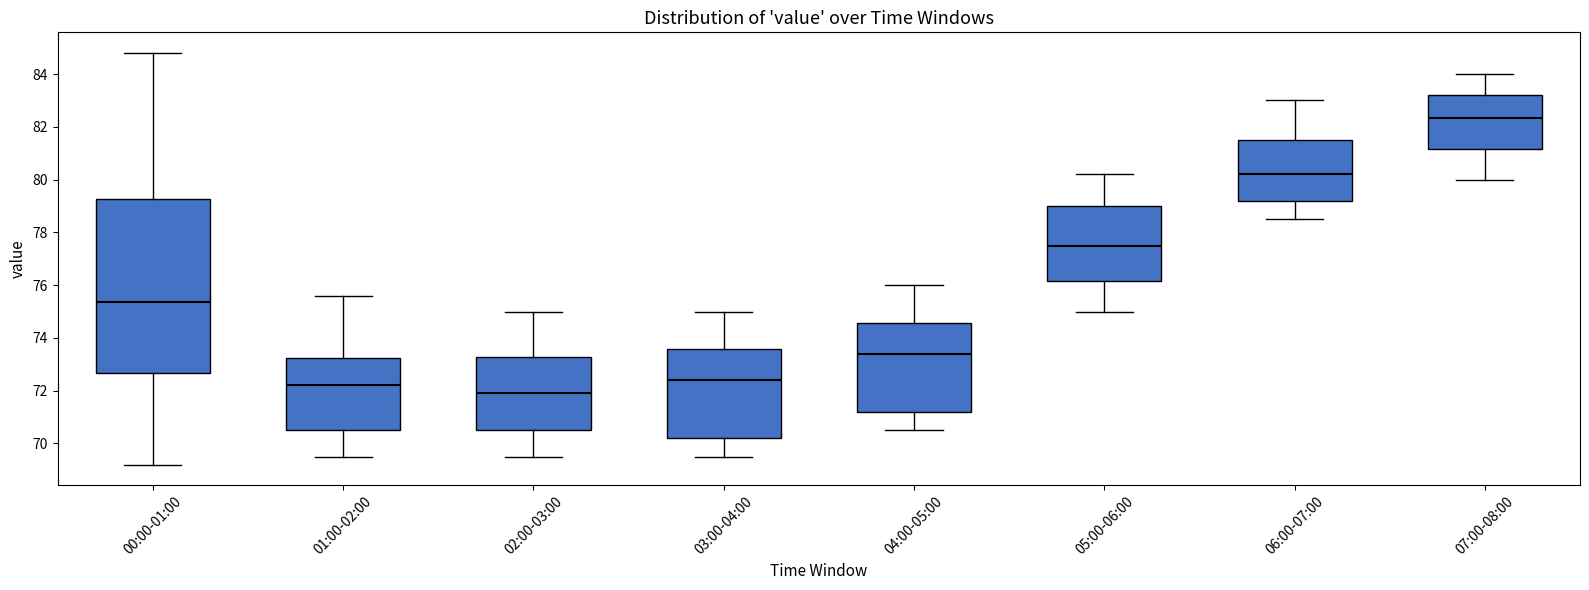

Reading left to right, transcribe this box plot: for each box, give where its median line is, the range the box spans, and where its two whiskers end, as read against the y-axis. The values are not printed on the chart, so give them approximately, as read against the axis.

00:00-01:00: median 75.4, box 72.6 to 79.2, whiskers 69.2 to 84.8
01:00-02:00: median 72.2, box 70.6 to 73.2, whiskers 69.6 to 75.6
02:00-03:00: median 72.0, box 70.6 to 73.2, whiskers 69.6 to 75.0
03:00-04:00: median 72.4, box 70.2 to 73.6, whiskers 69.6 to 75.0
04:00-05:00: median 73.4, box 71.2 to 74.6, whiskers 70.6 to 76.0
05:00-06:00: median 77.6, box 76.2 to 79.0, whiskers 75.0 to 80.2
06:00-07:00: median 80.2, box 79.2 to 81.6, whiskers 78.6 to 83.0
07:00-08:00: median 82.4, box 81.2 to 83.2, whiskers 80.0 to 84.0